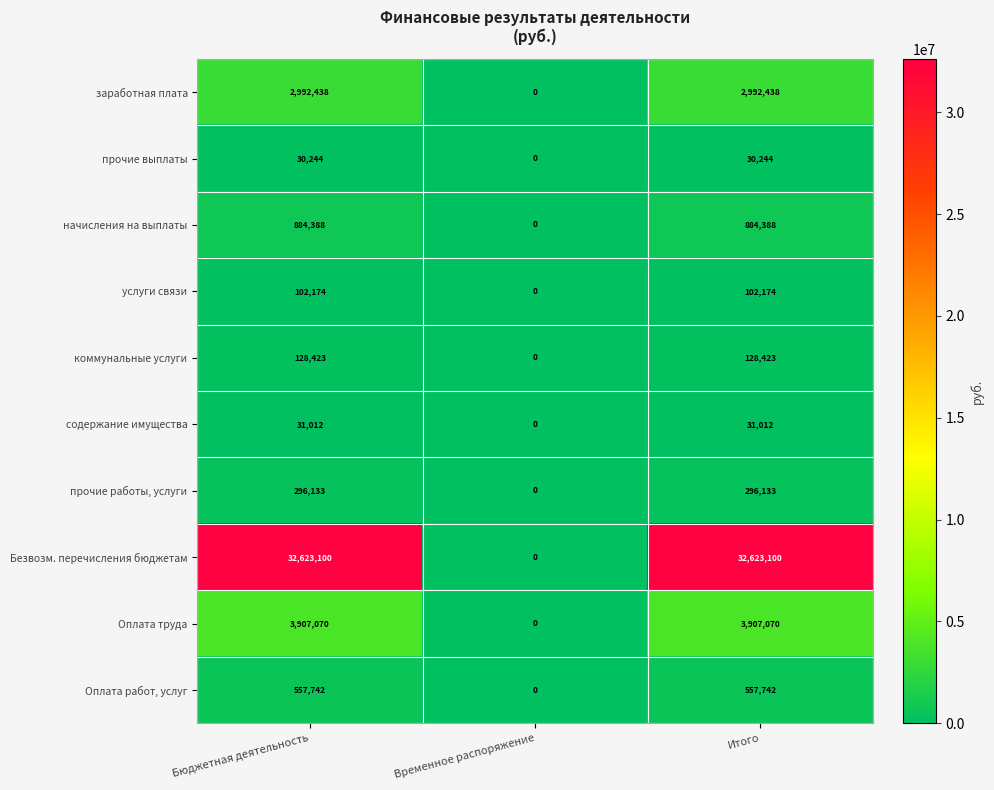

Which series has the widest spread of values?

Безвозм. перечисления бюджетам